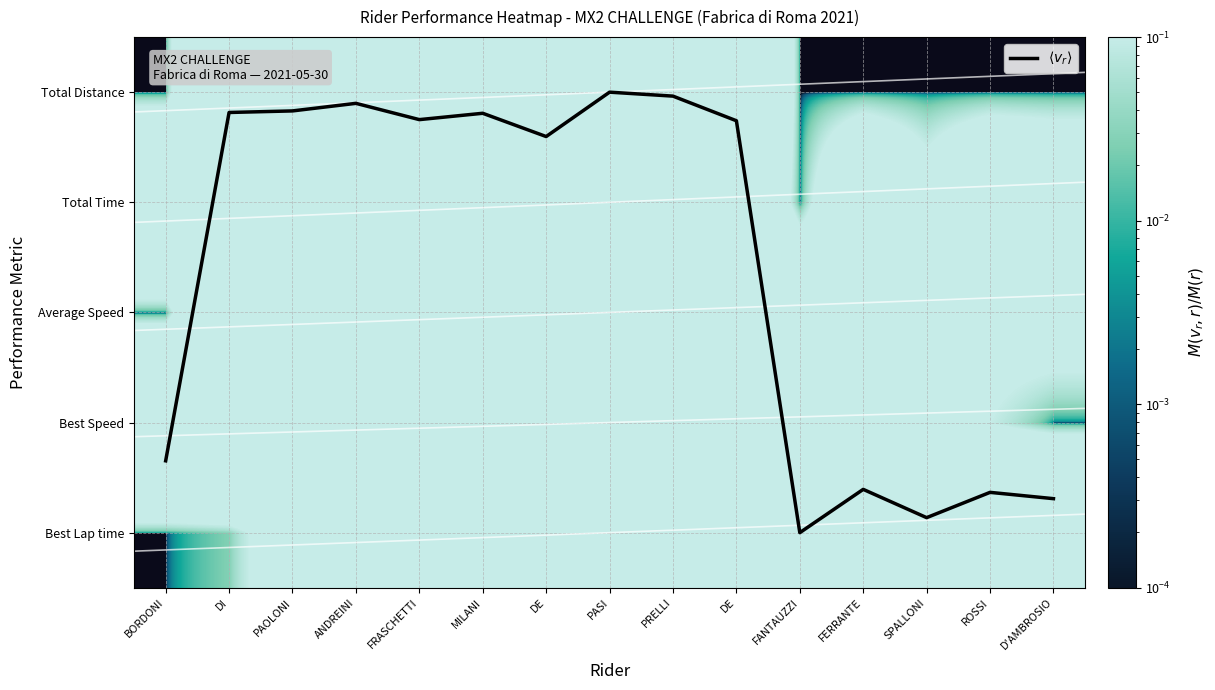

How many values in the $\langle v_r \rangle$ series exceed 3?

9